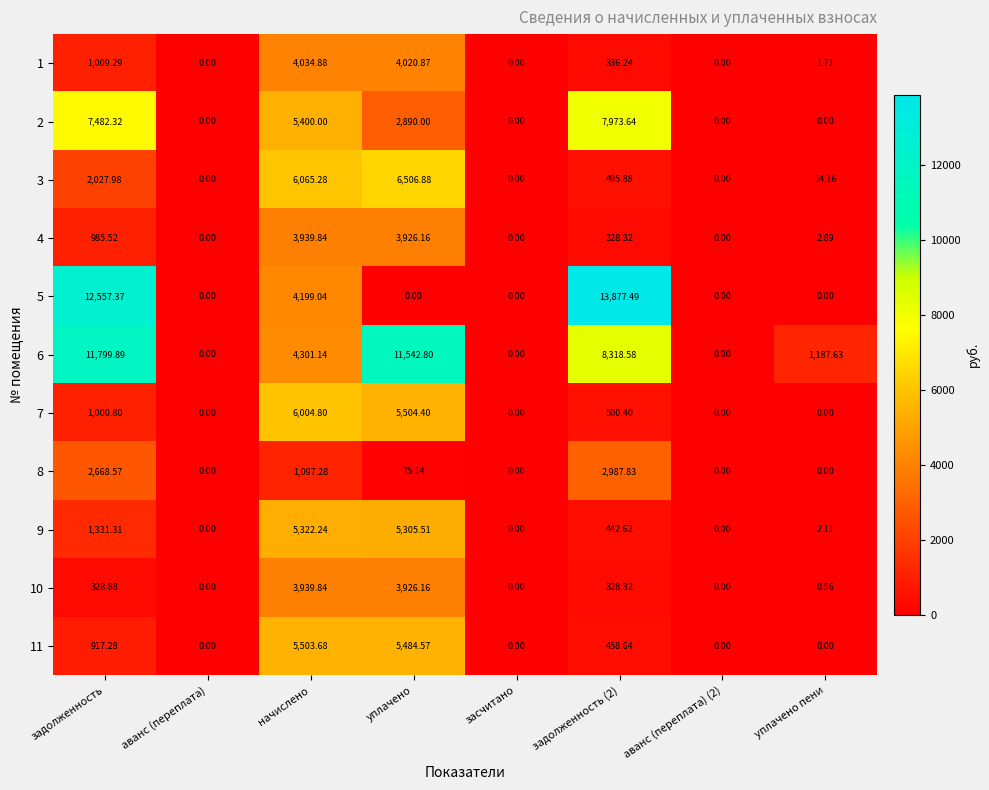

Where is 3 nearest to the value 3253?

задолженность